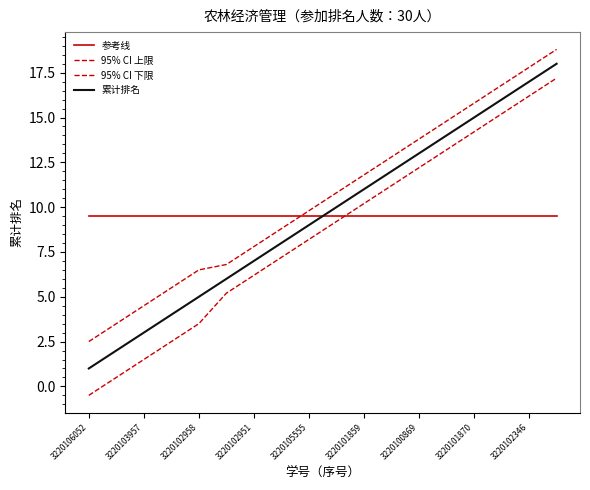

How many lines are shown in the chart?

4